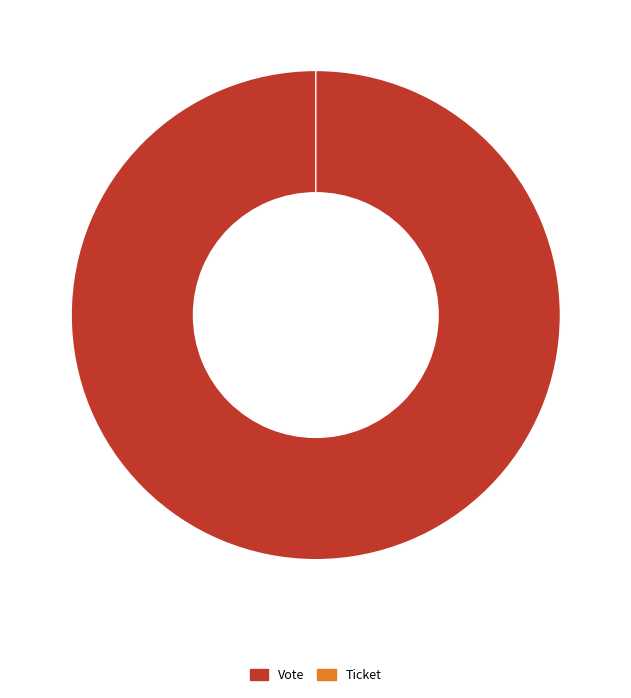

Rank the categories by value from highest to lowest.

Vote, Ticket